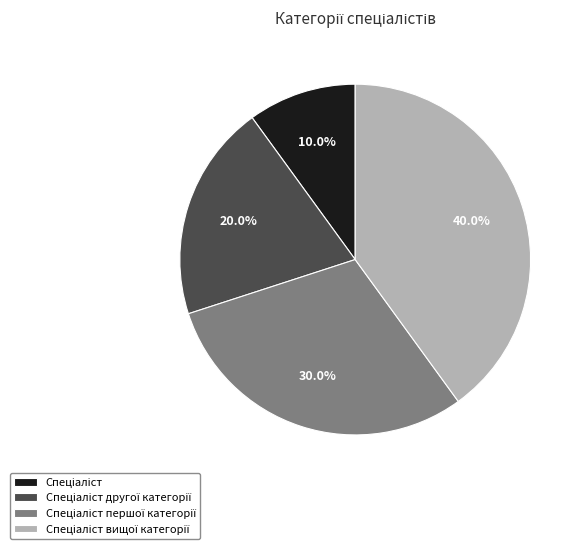

Is there a majority slice in this chart?

No